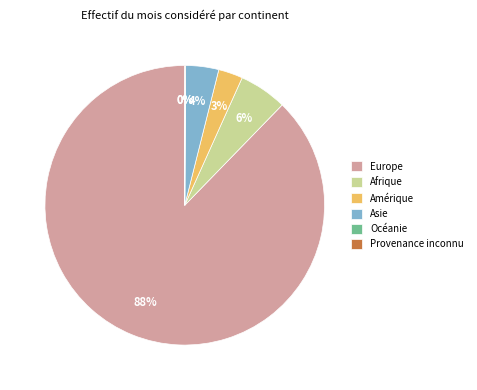

Is there a majority slice in this chart?

Yes